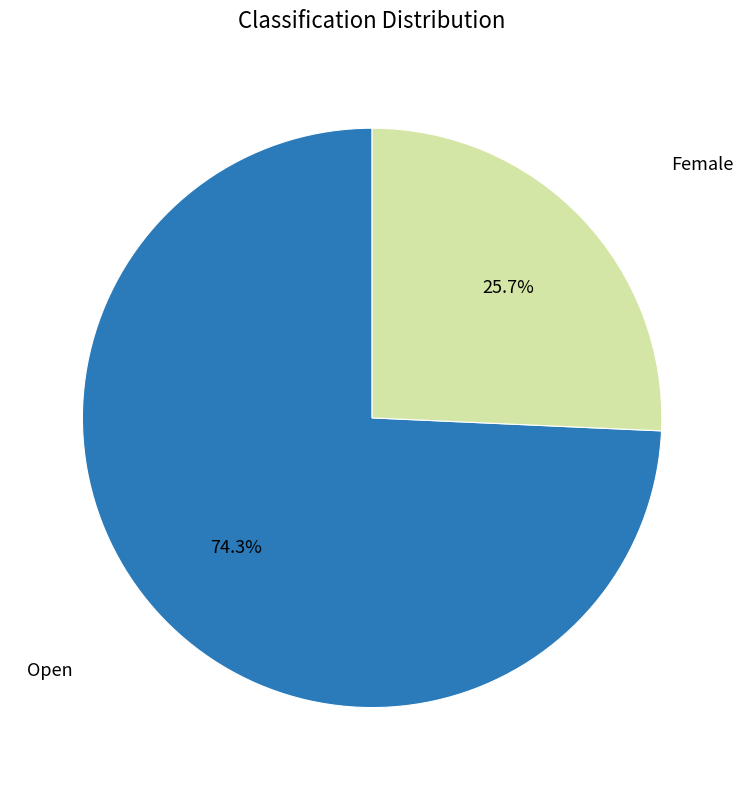

Is there any slice that represents more than half of the pie?

Yes